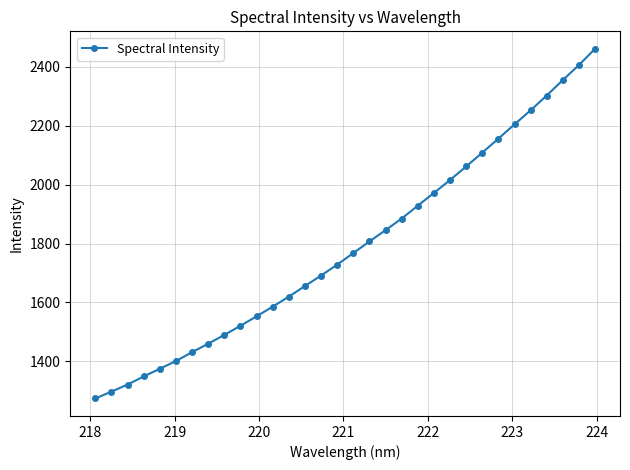

What is the average value?

1790.1